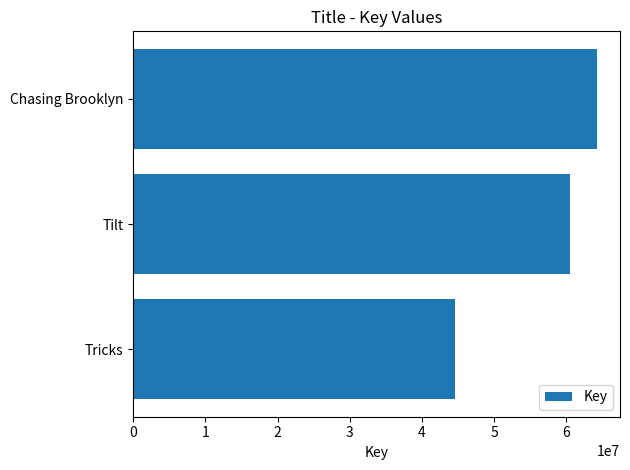

Reading bottom to top, list all the values displayed in this chart.

Tricks=44577371	Tilt=60595310	Chasing Brooklyn=64243220